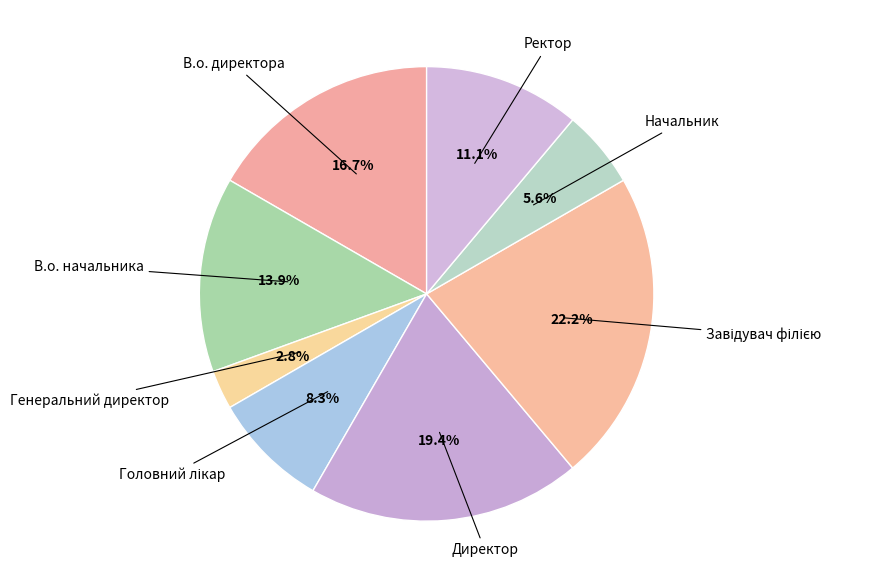

To the nearest percent, what is the average slice percentage?

12%